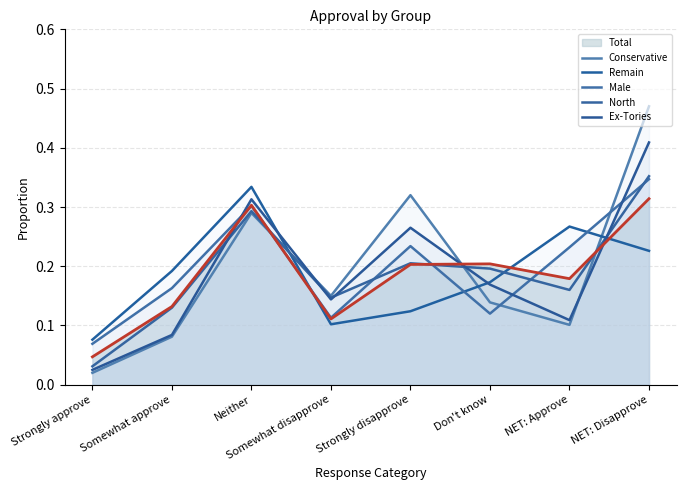

What is the label of the 5th point from the left?

Strongly disapprove